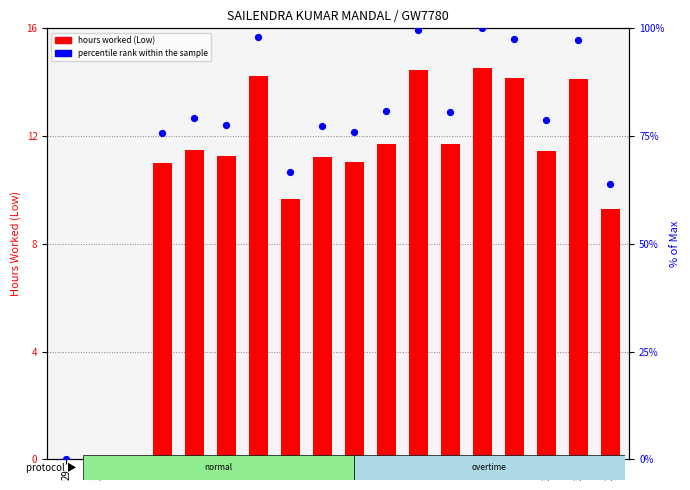

At how many categories does at least one series exceed 8?

15